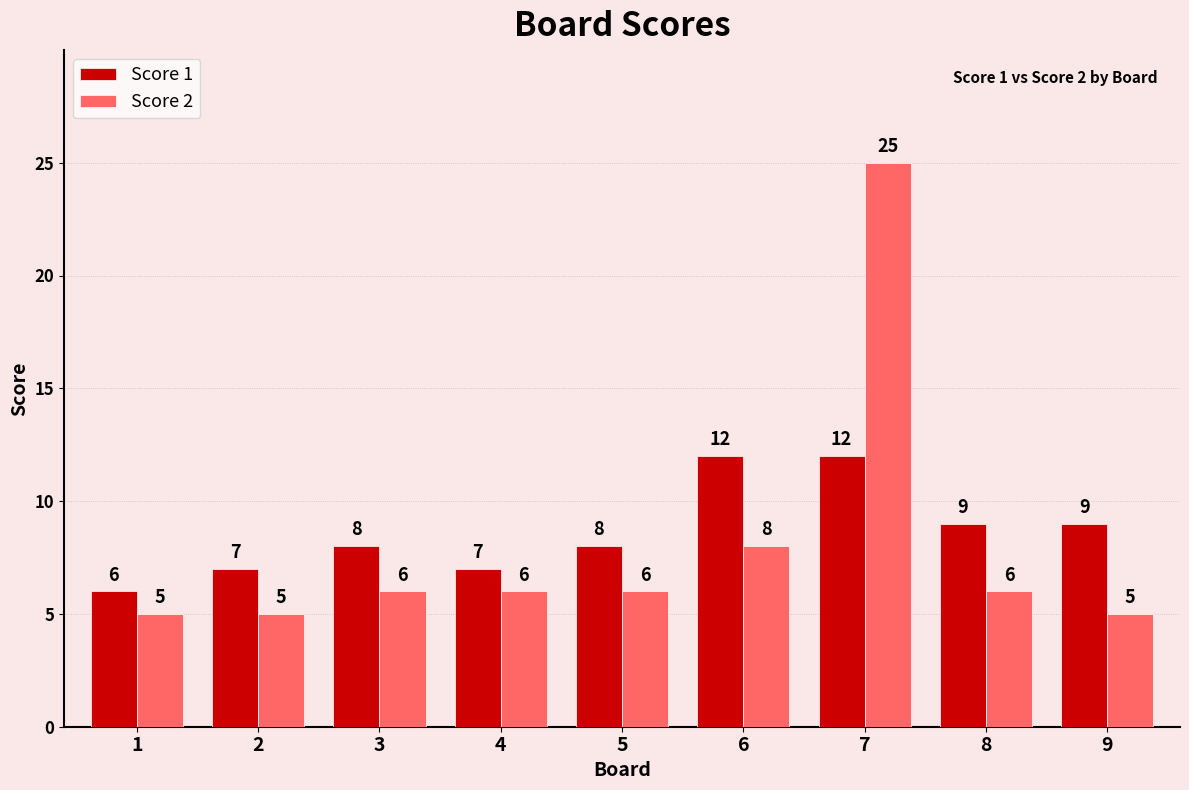

Which series has the largest total across all categories?

Score 1